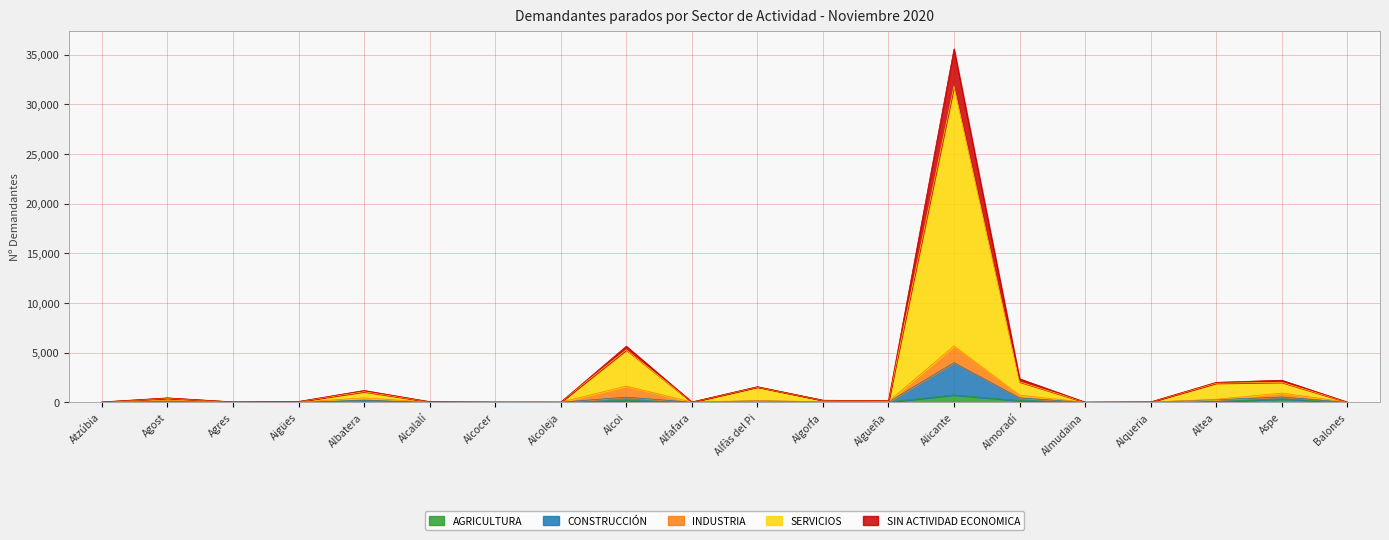

Where is the first local maximum for SERVICIOS?

Agost